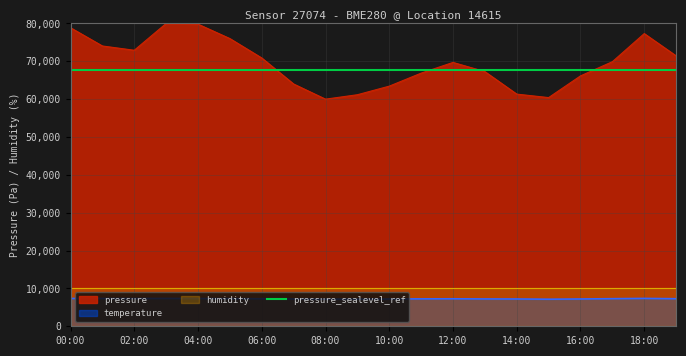

Is the value of pressure at 08:00 greater than the value of temperature at 18:00?

Yes